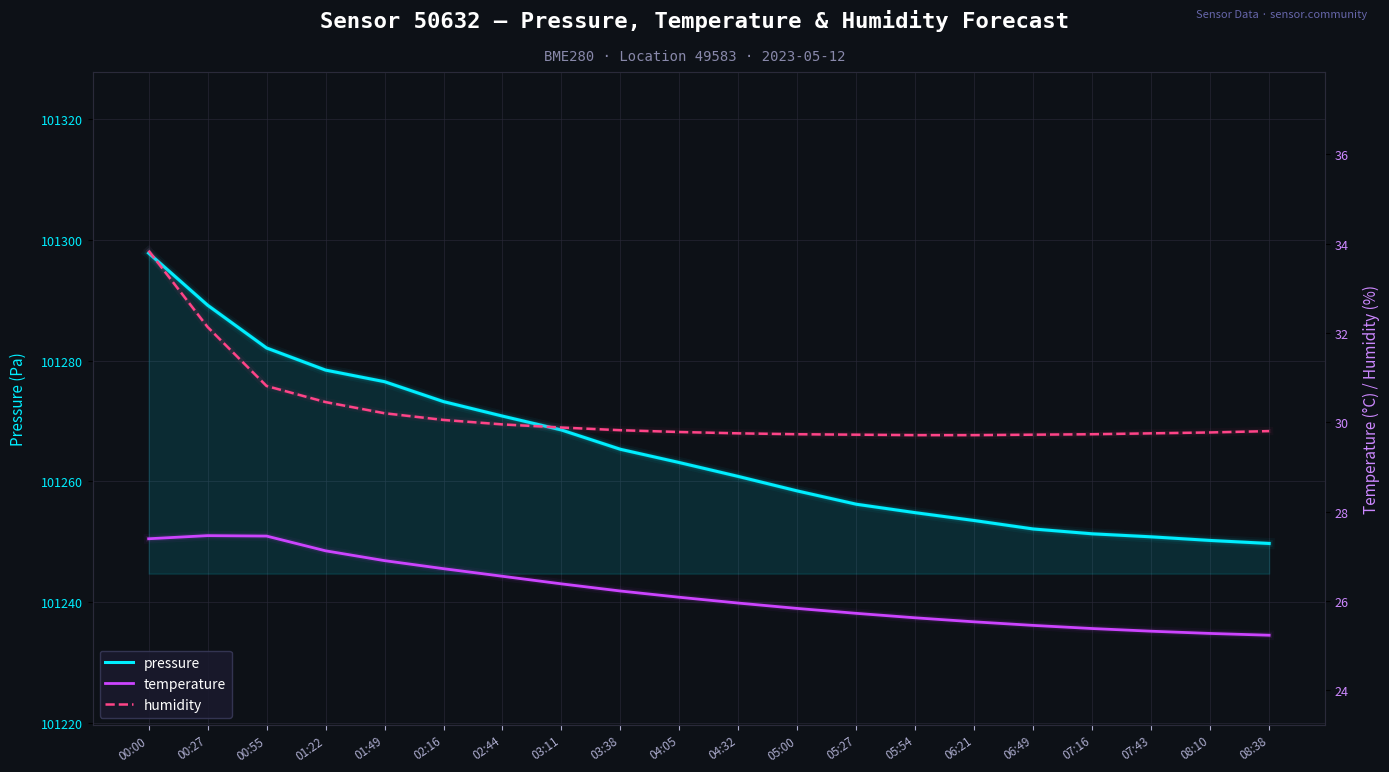

At 01:49, list the series in order from largest to smallest.

pressure, humidity, temperature